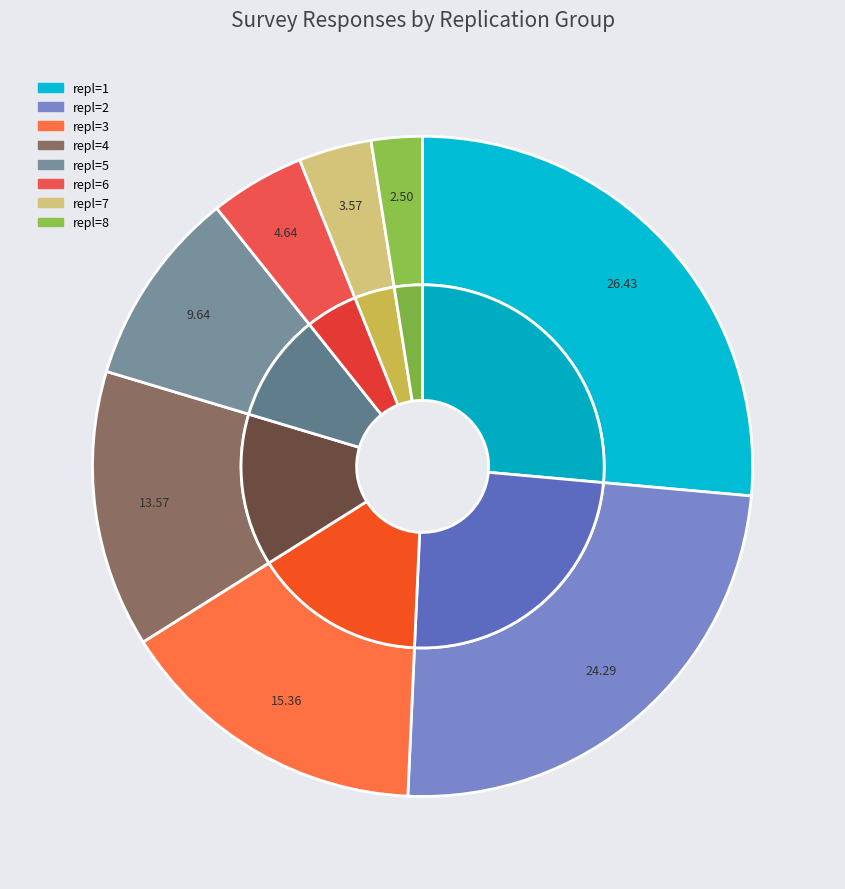

How many slices are in this pie chart?

8